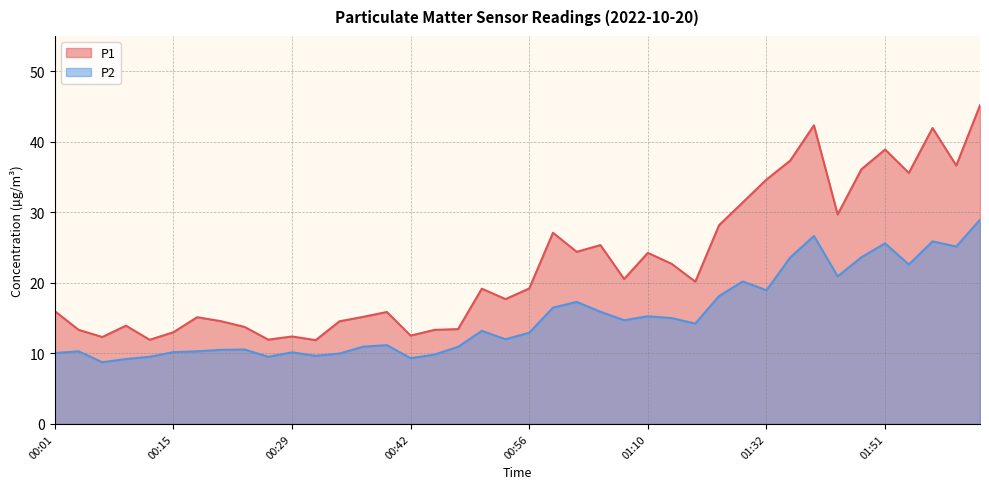

At how many categories does at least one series exceed 27?

13